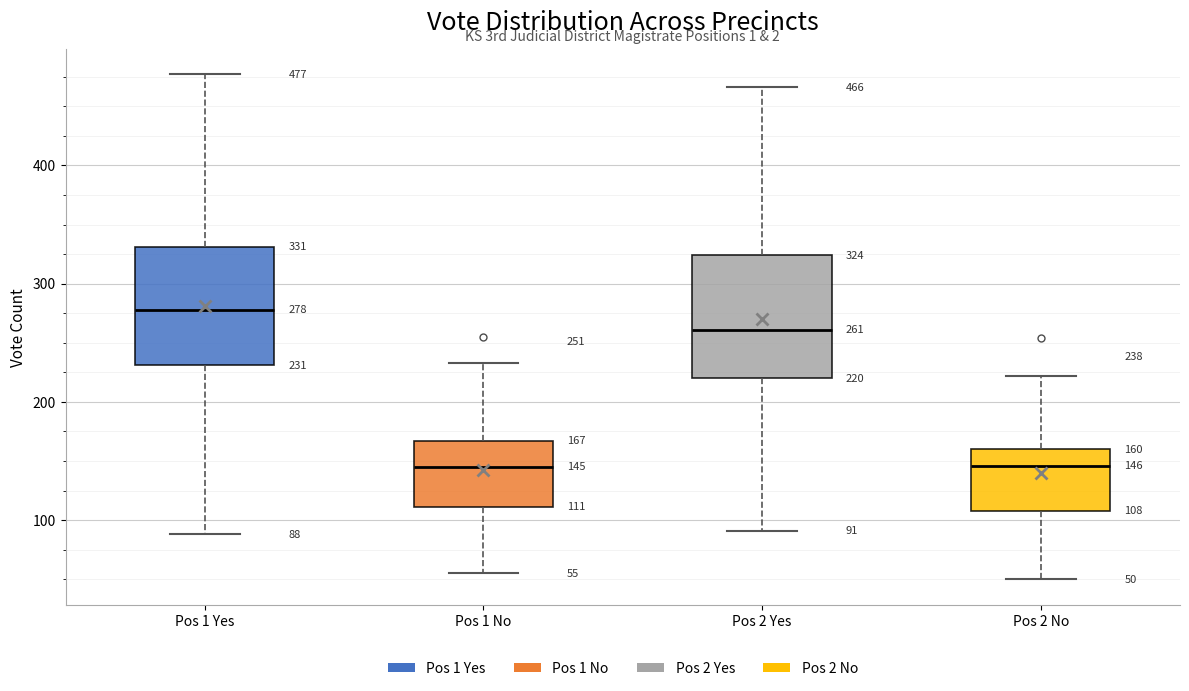

Which box has the highest median line?

Pos 1 Yes